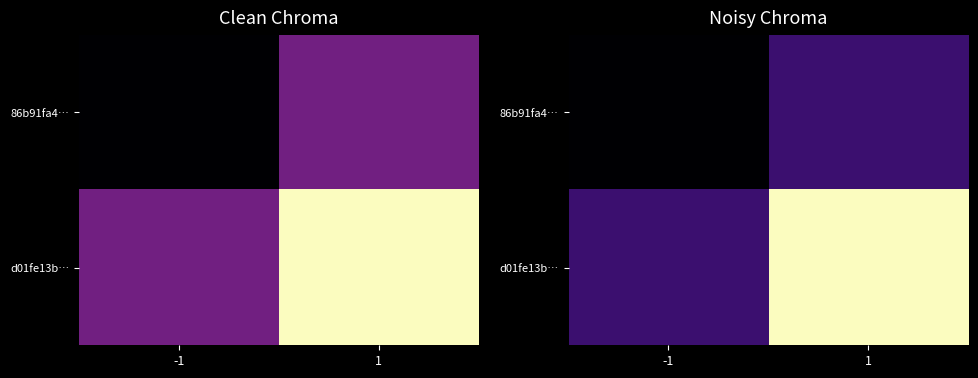

True or false: 86b91fa4… has a value of 1 at 1.

True